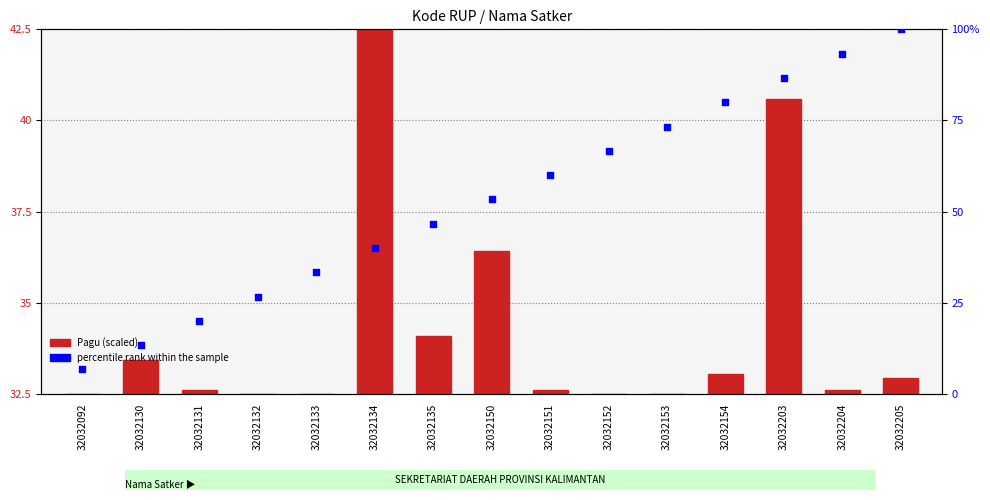

At how many categories does at least one series exceed 38?

10